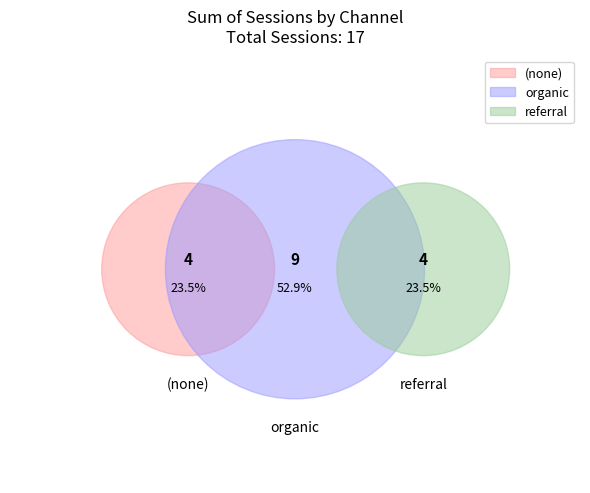

Rank the categories by value from highest to lowest.

organic, (none), referral